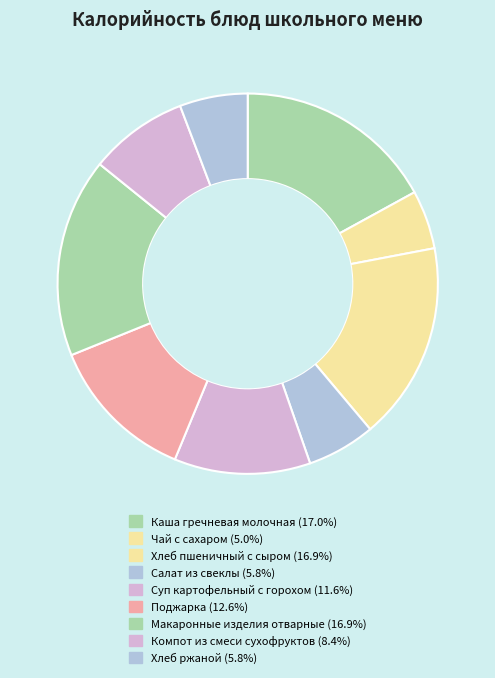

Which slice is the smallest?

Чай с сахаром